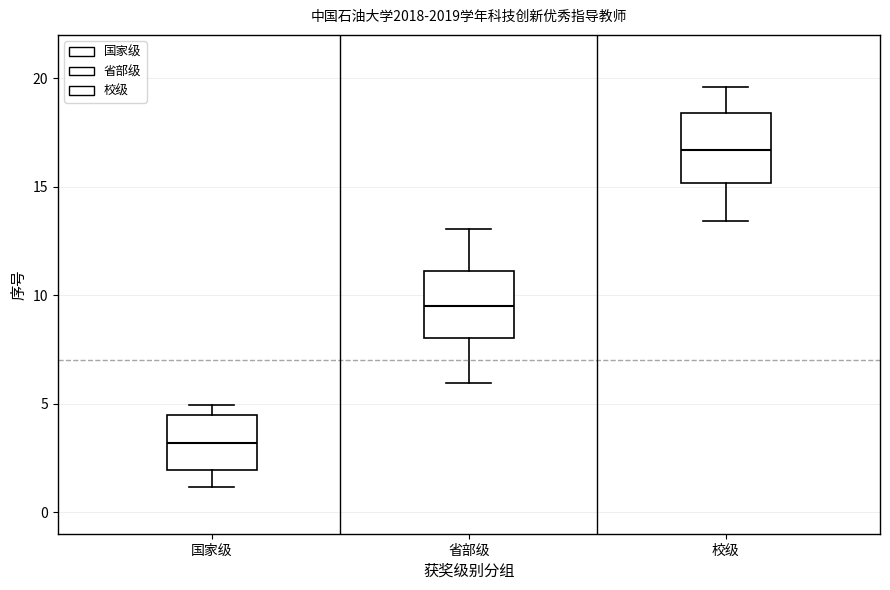

Which box has the highest median line?

校级